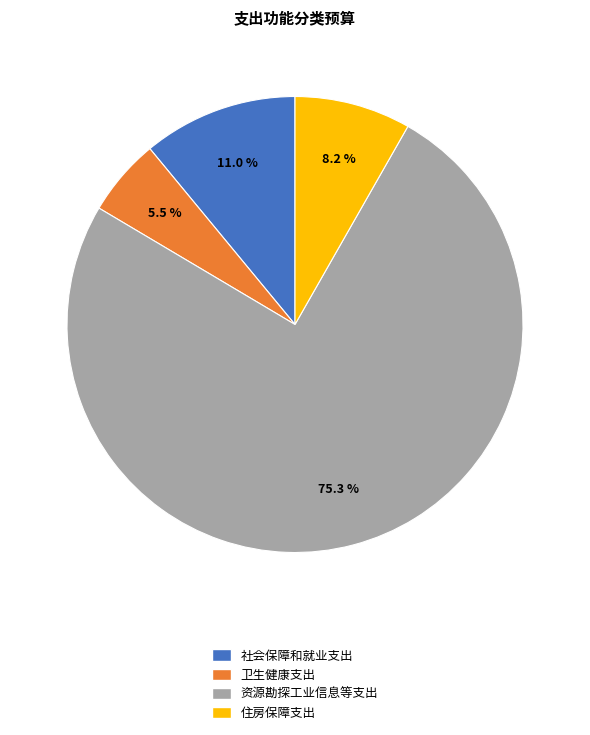

What is the ratio of the value at 卫生健康支出 to the value at 社会保障和就业支出?

0.5